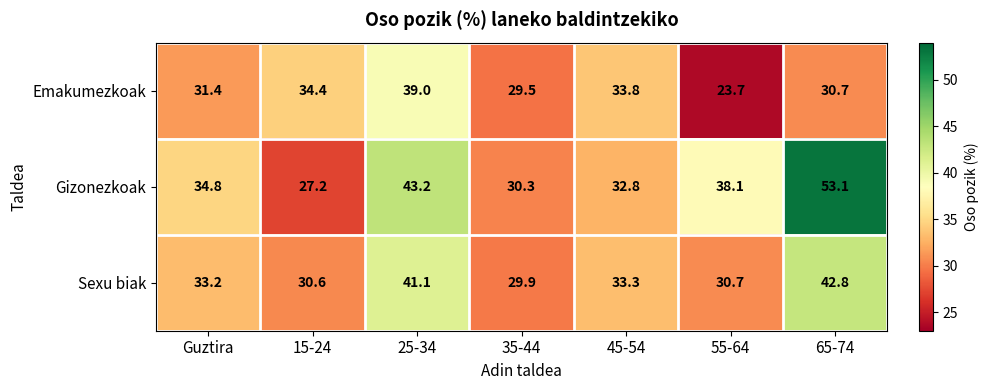

Between 15-24 and 35-44, which series saw the biggest shift?

Emakumezkoak